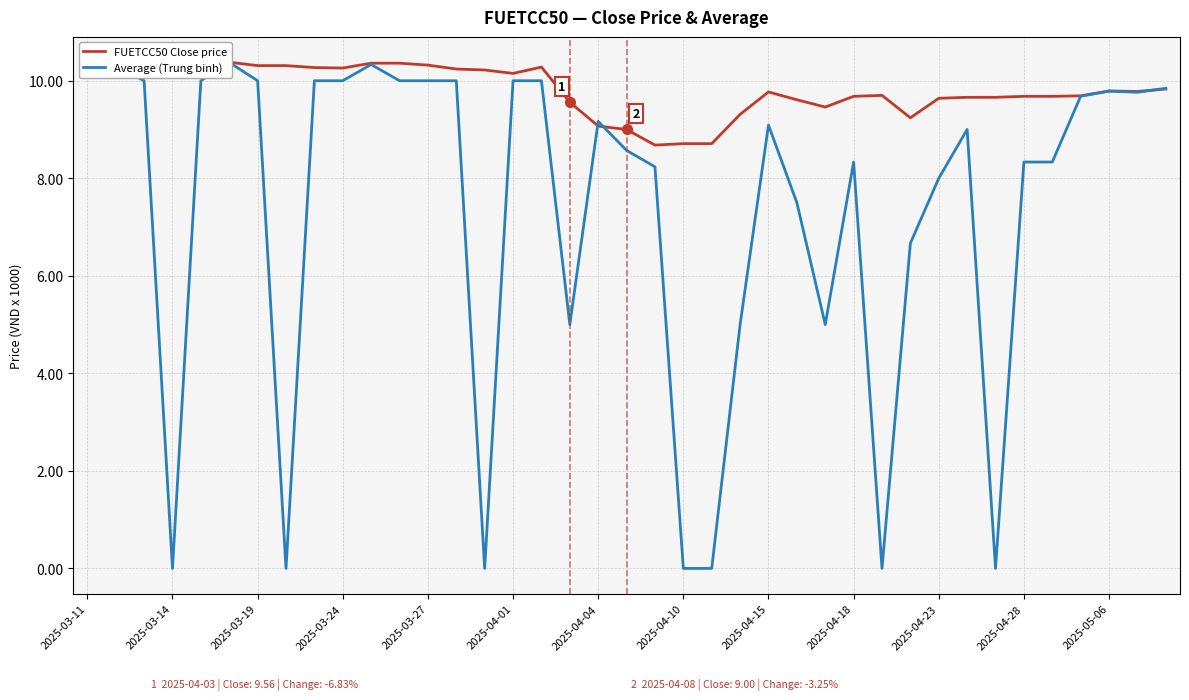

What is the difference between the second highest and second lowest values in the Average (Trung binh) series?

10.3